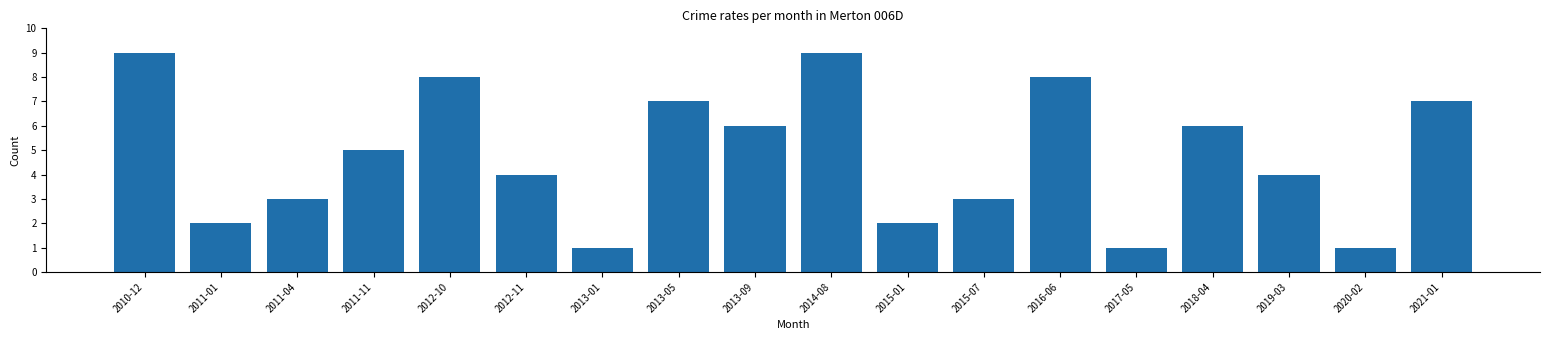

Approximately how many times larger is the value at 2021-01 compared to 2013-09?

1.2